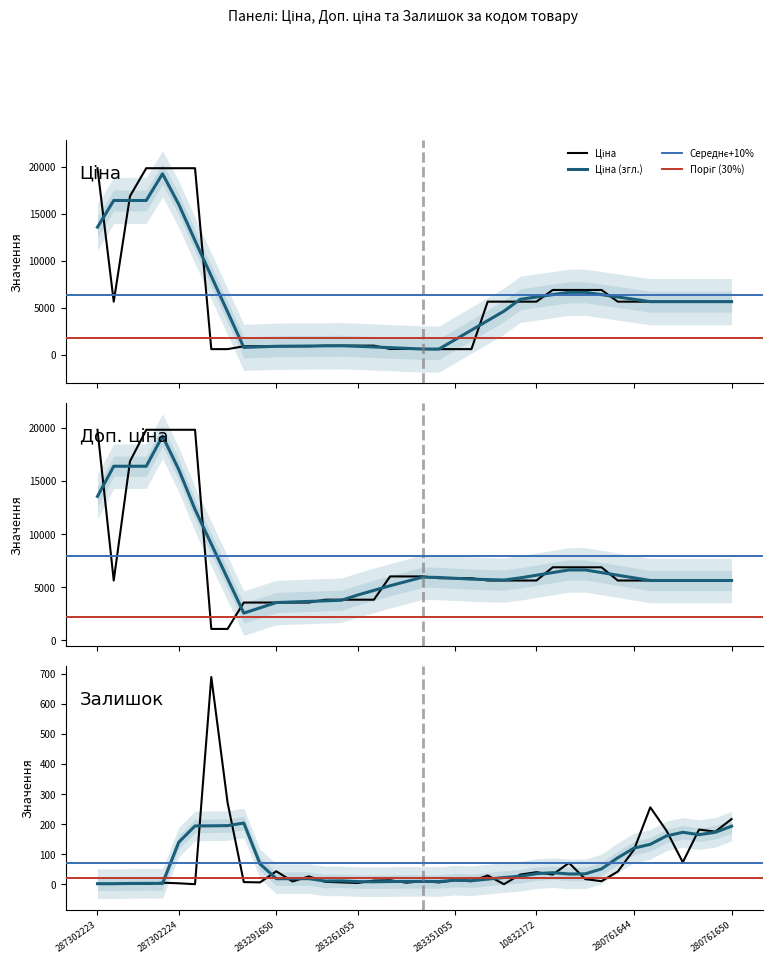

Which series has the largest range (max minus min)?

Ціна